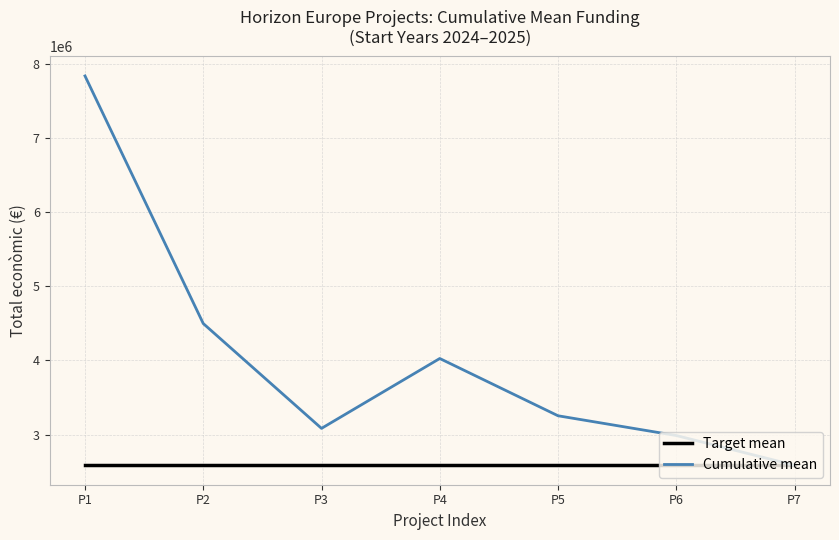

List the series in order of their overall mean, lowest first.

Target mean, Cumulative mean